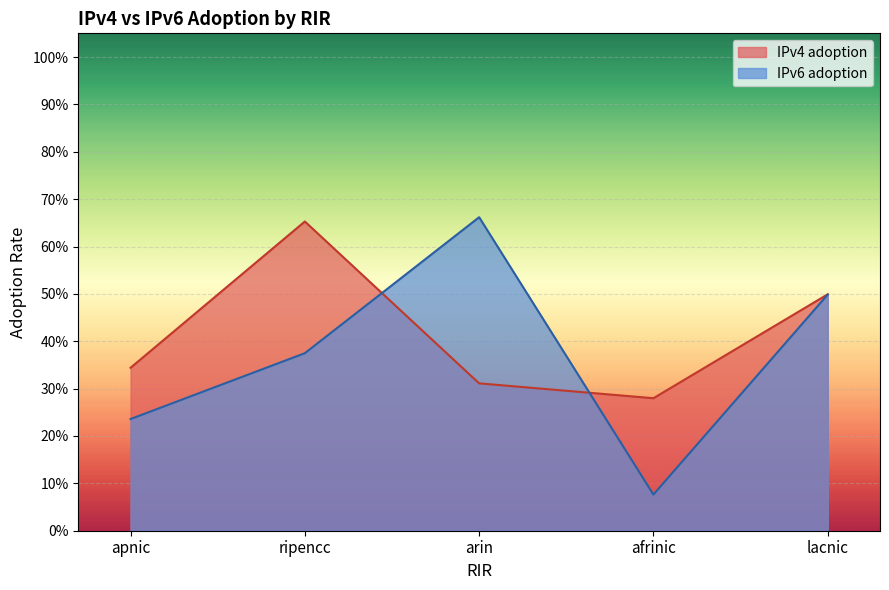

What is the label of the 3rd point from the left?

arin